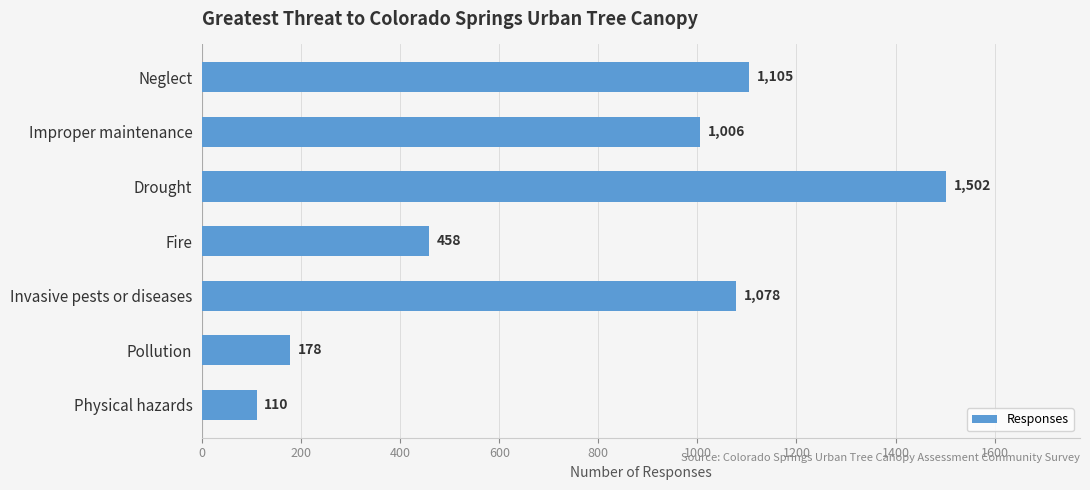

What is the label of the 2nd bar from the bottom?

Pollution